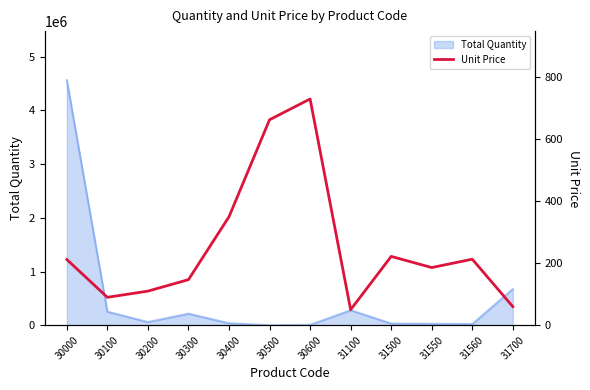

What is the difference between the values at 30000 and 30600?

518